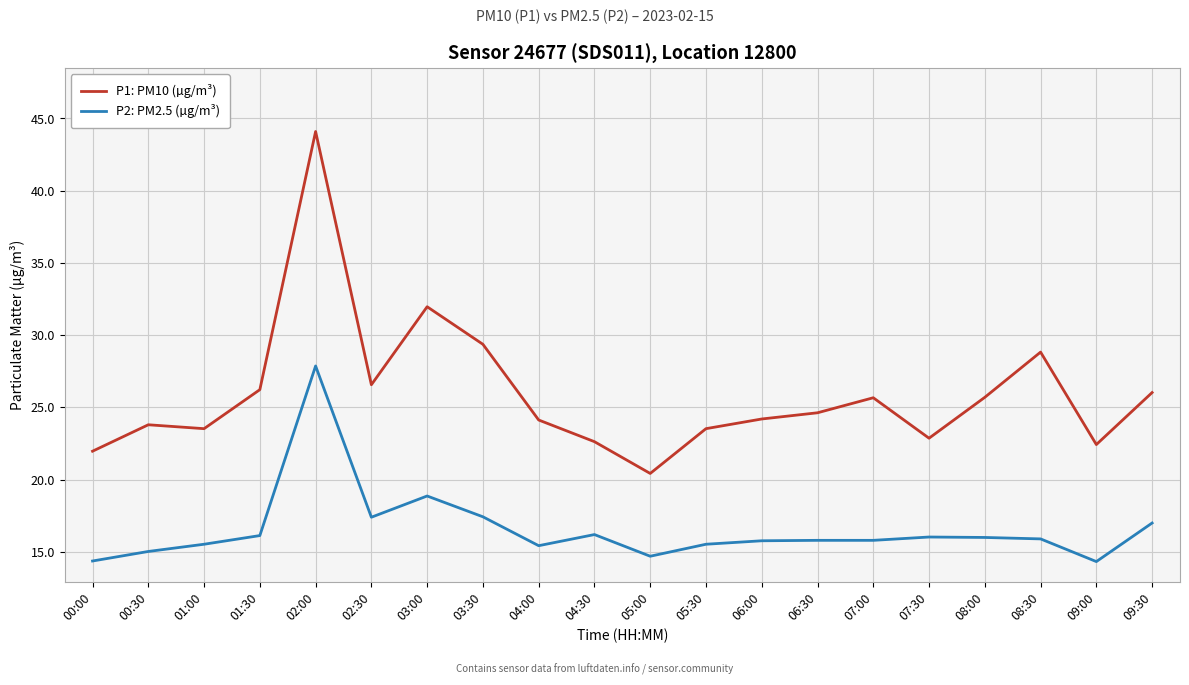

Which series has the largest range (max minus min)?

P1: PM10 (µg/m³)